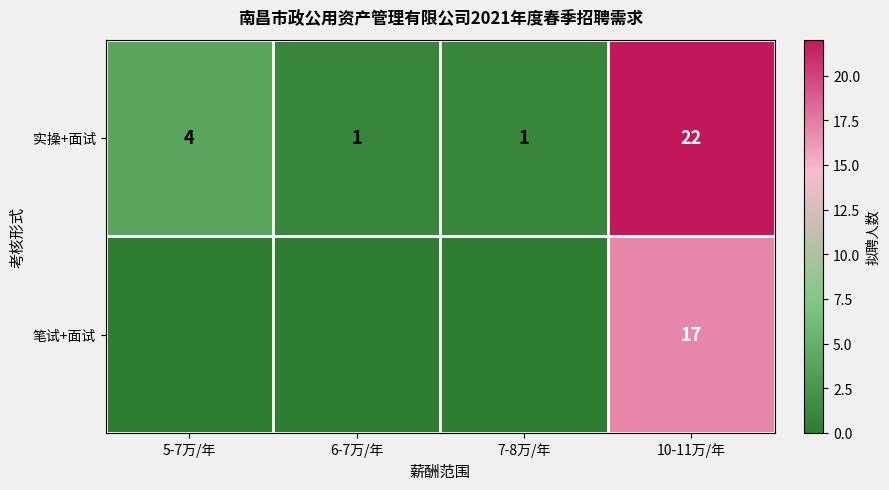

What is the total value across all series at 5-7万/年?

4